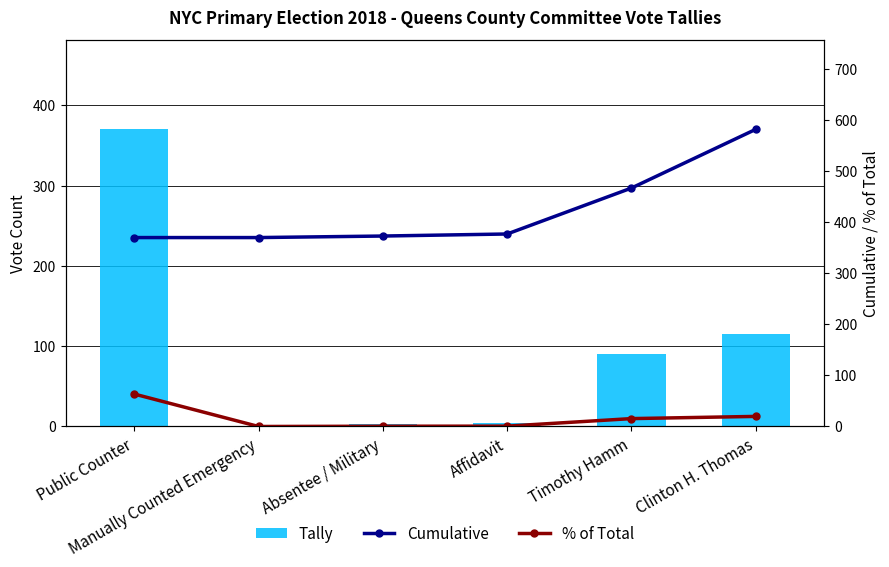

Which category has the lowest value in the Cumulative series?

Public Counter